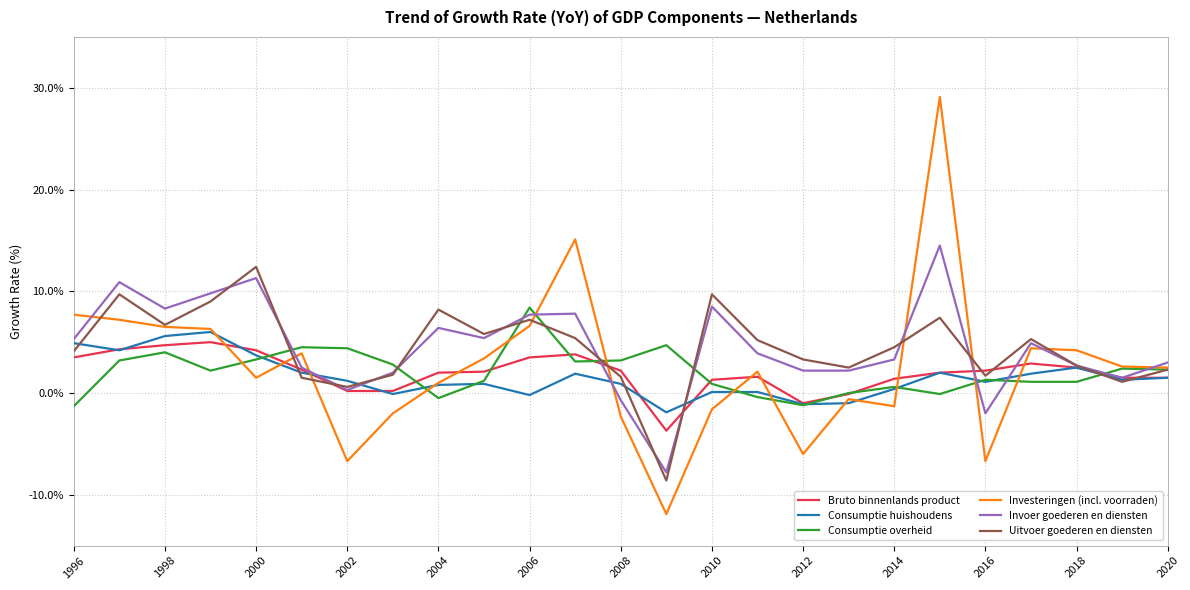

Which series has the largest range (max minus min)?

Investeringen (incl. voorraden)